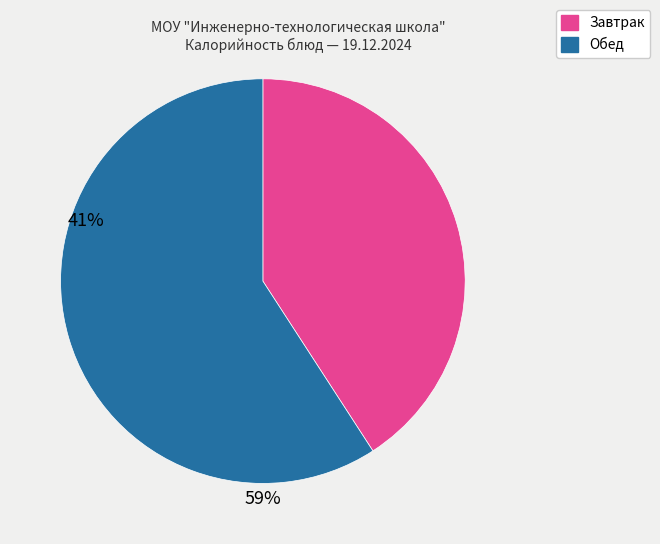

How many slices are in this pie chart?

2